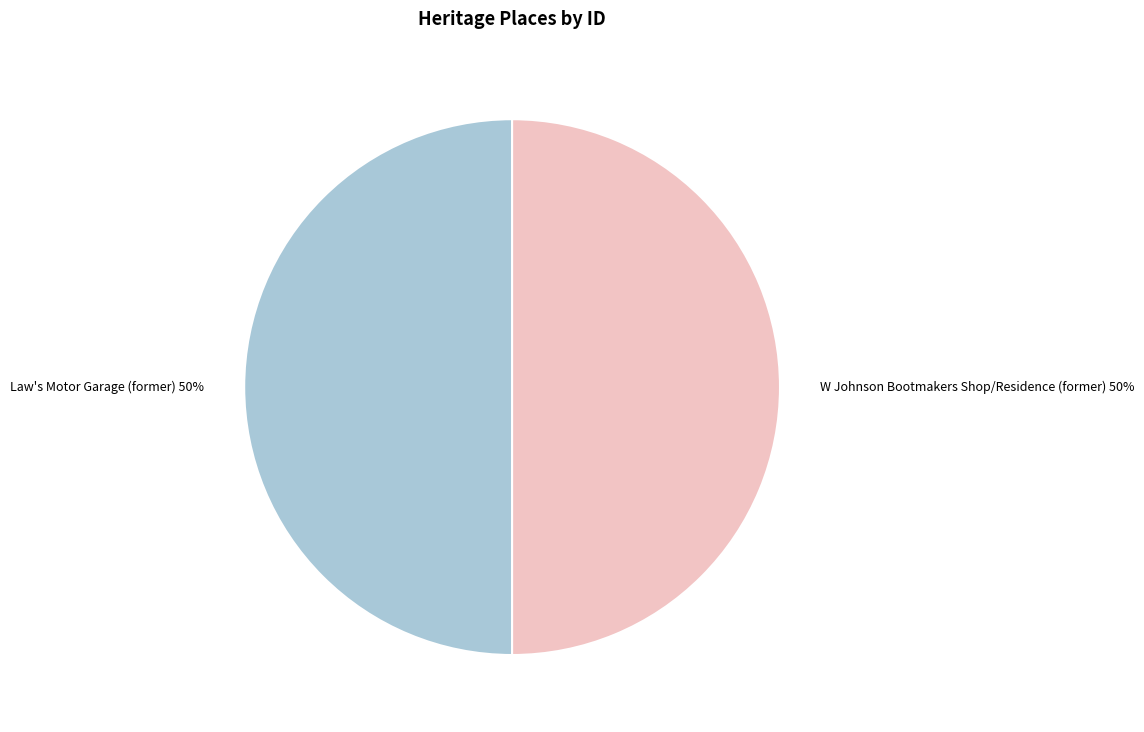

The Law's Motor Garage (former) slice represents 50% of the pie. True or false?

True